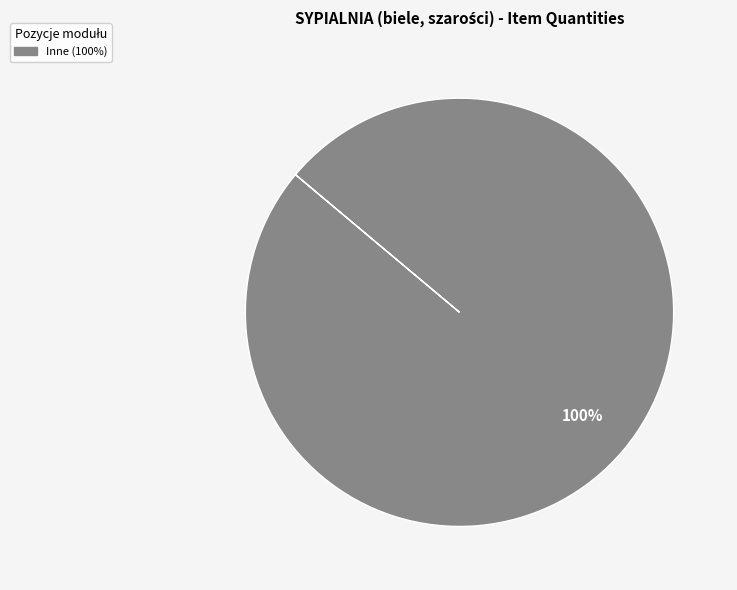

Is there any slice that represents more than half of the pie?

Yes